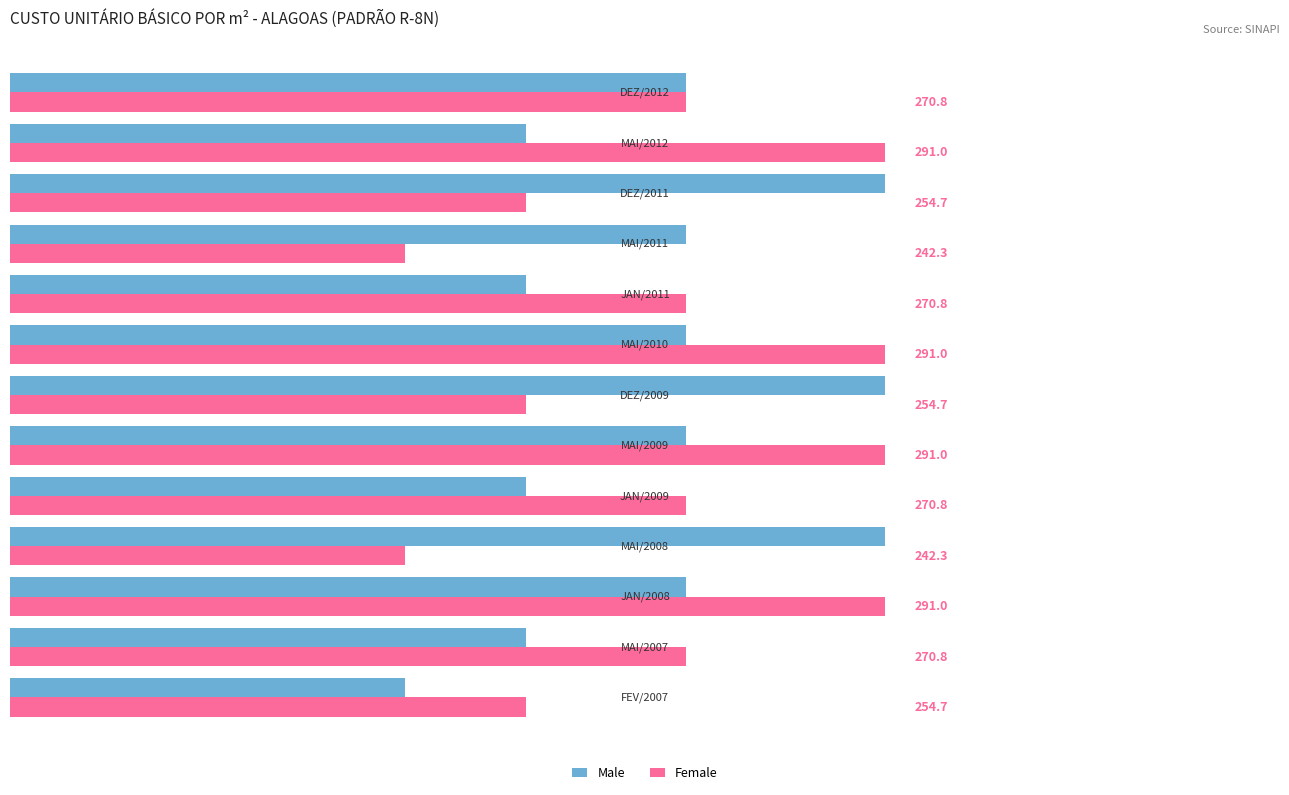

Rank the series by their average value, from highest to lowest.

Female, Male